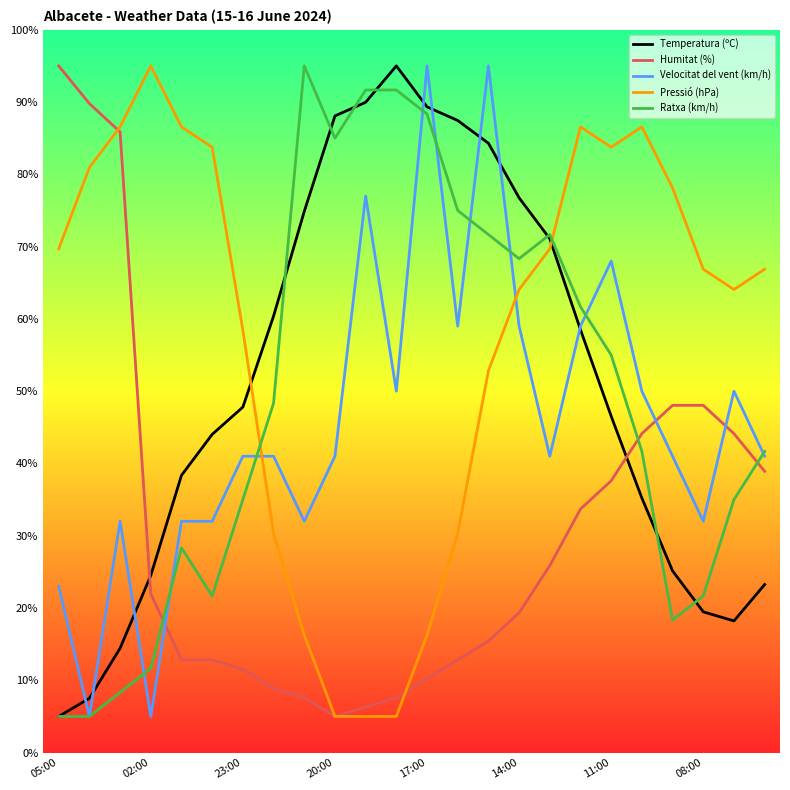

How many intersections are there between Humitat (%) and Temperatura (ºC)?

2